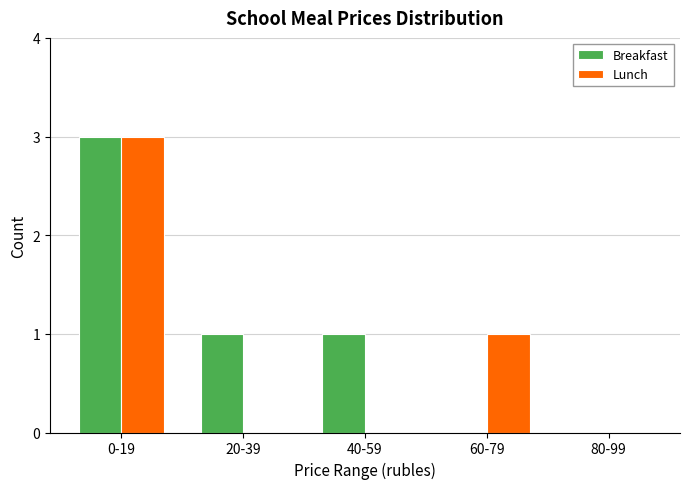

Reading right to left, what are all the values shown in this chart?

Breakfast: 80-99=0	60-79=0	40-59=1	20-39=1	0-19=3
Lunch: 80-99=0	60-79=1	40-59=0	20-39=0	0-19=3